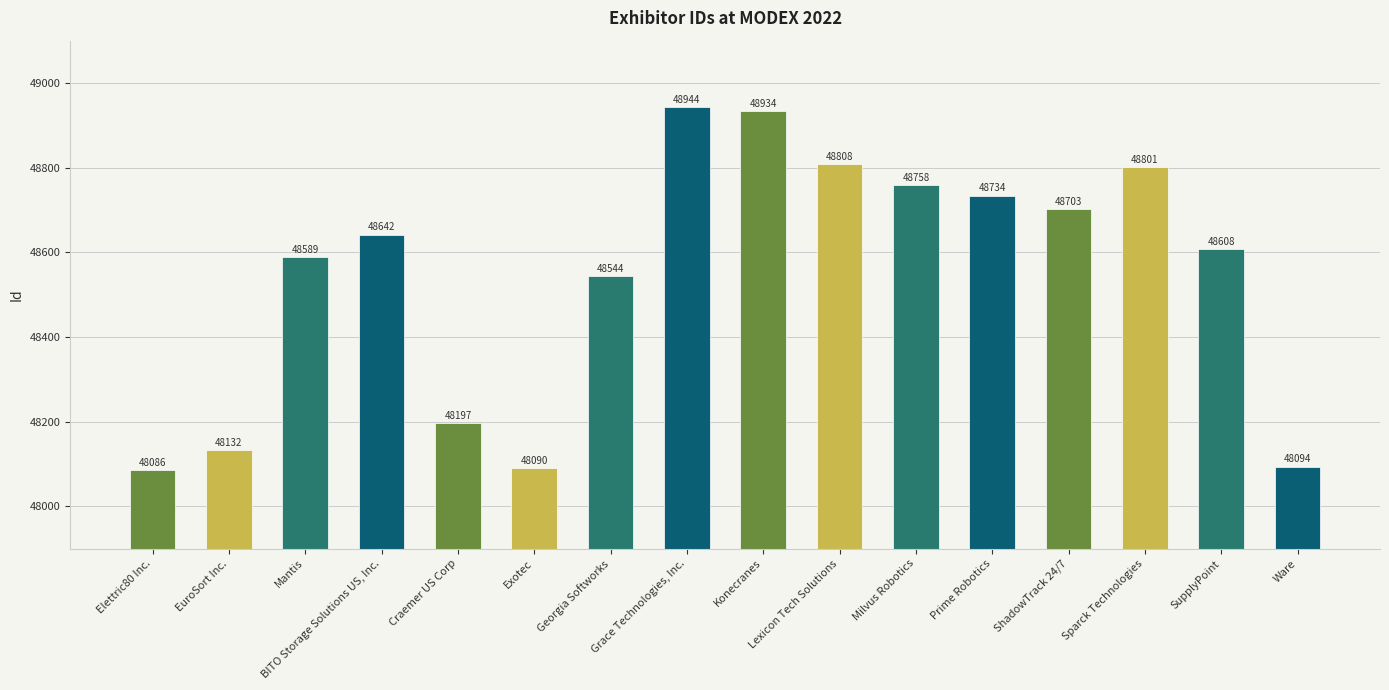

What is the smallest value displayed?

48086